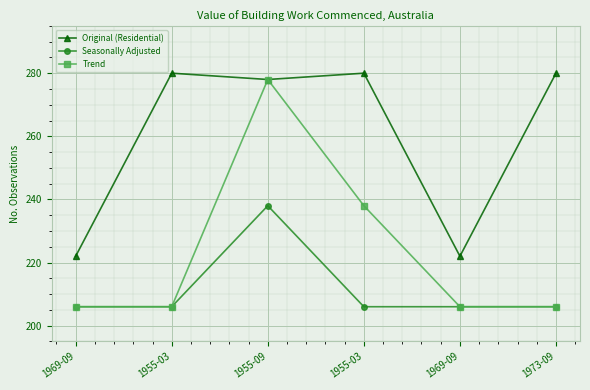

Count the Trend values in the range 206 to 238.

5